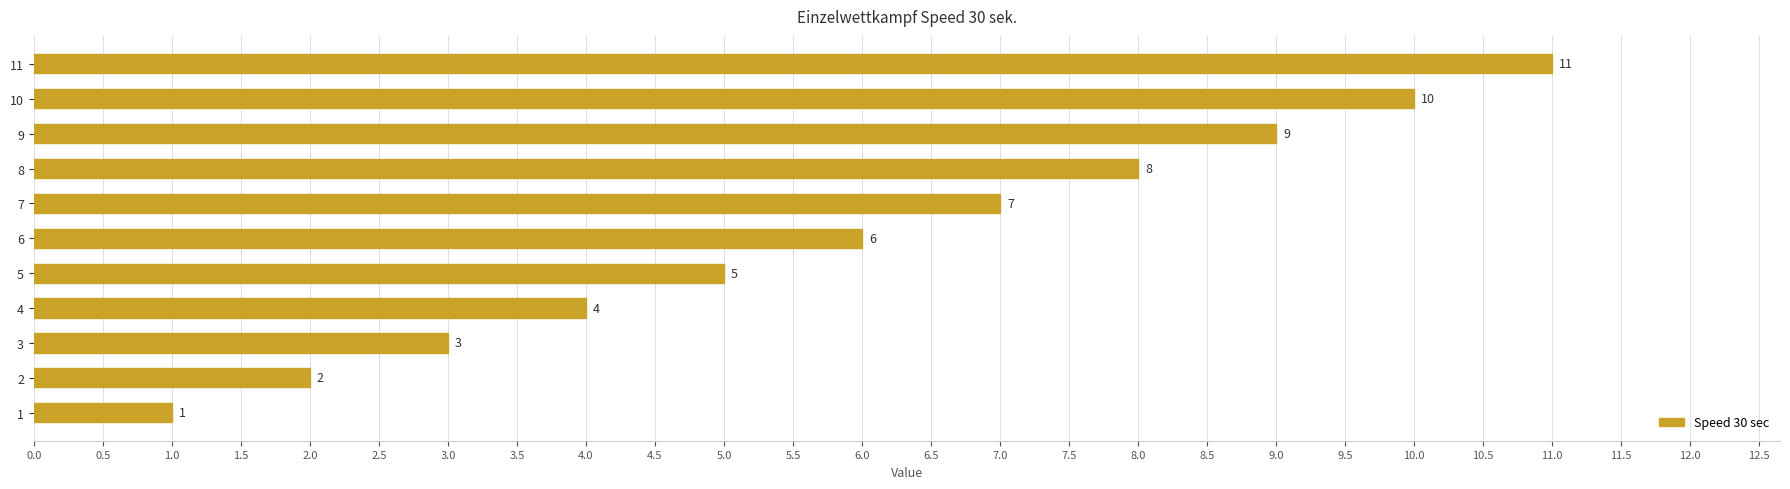

What is the ratio of the value at 1 to the value at 2?

0.5